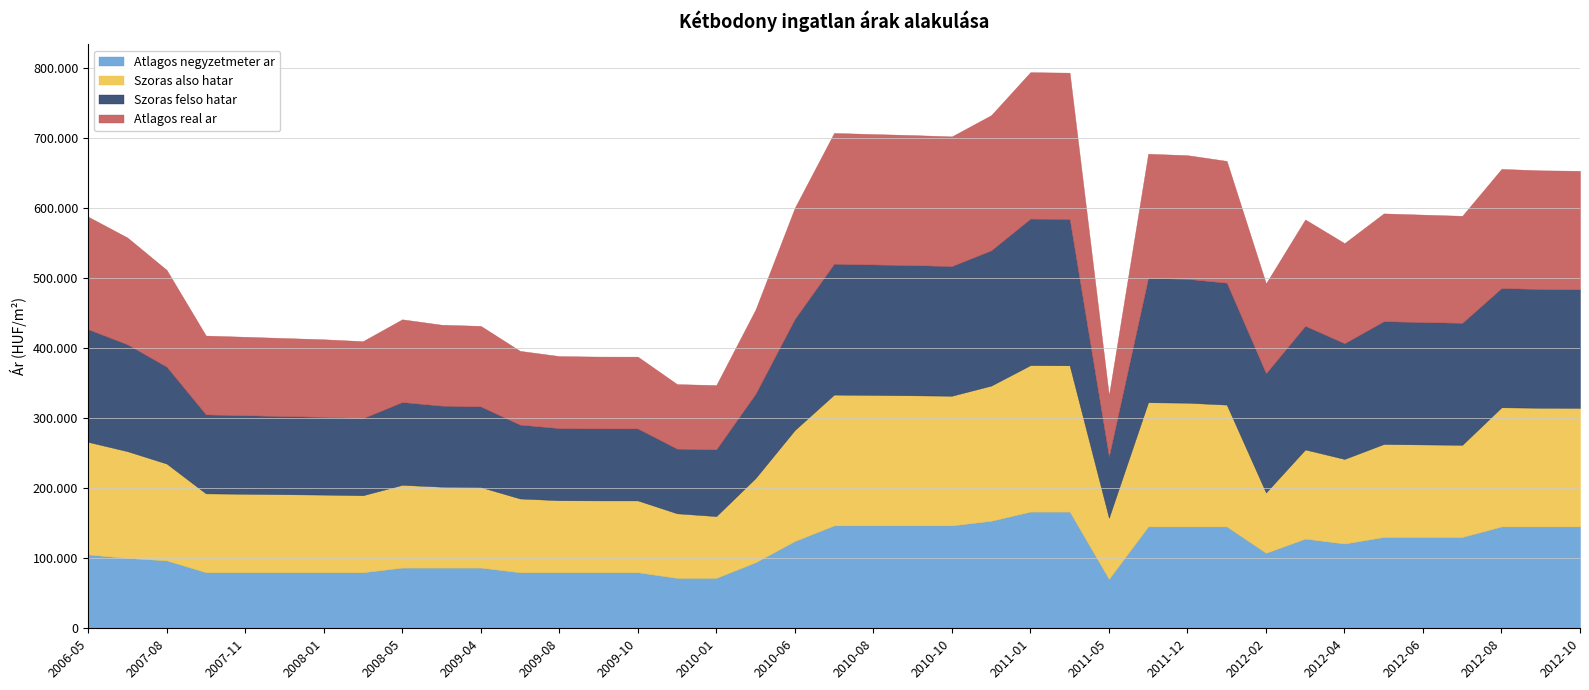

What position from the left is 2012-03?

32